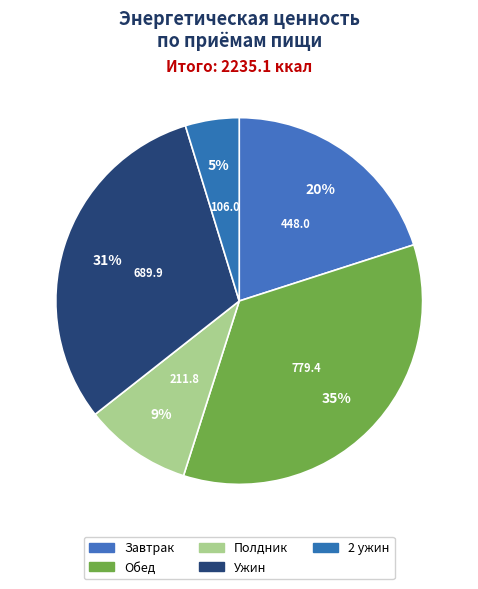

Which slice is the smallest?

2 ужин